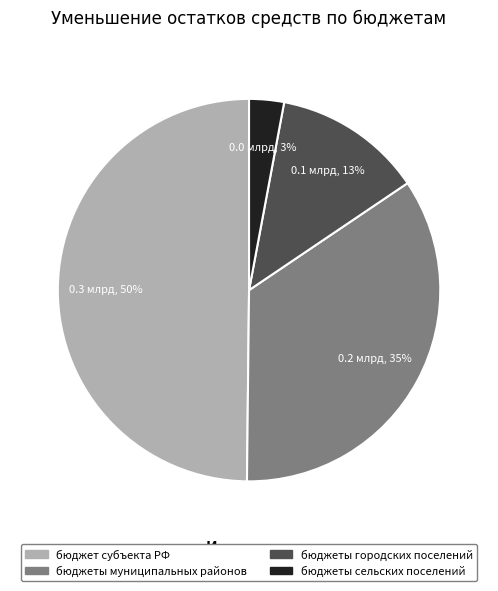

Rank the categories by value from highest to lowest.

бюджет субъекта РФ, бюджеты муниципальных районов, бюджеты городских поселений, бюджеты сельских поселений